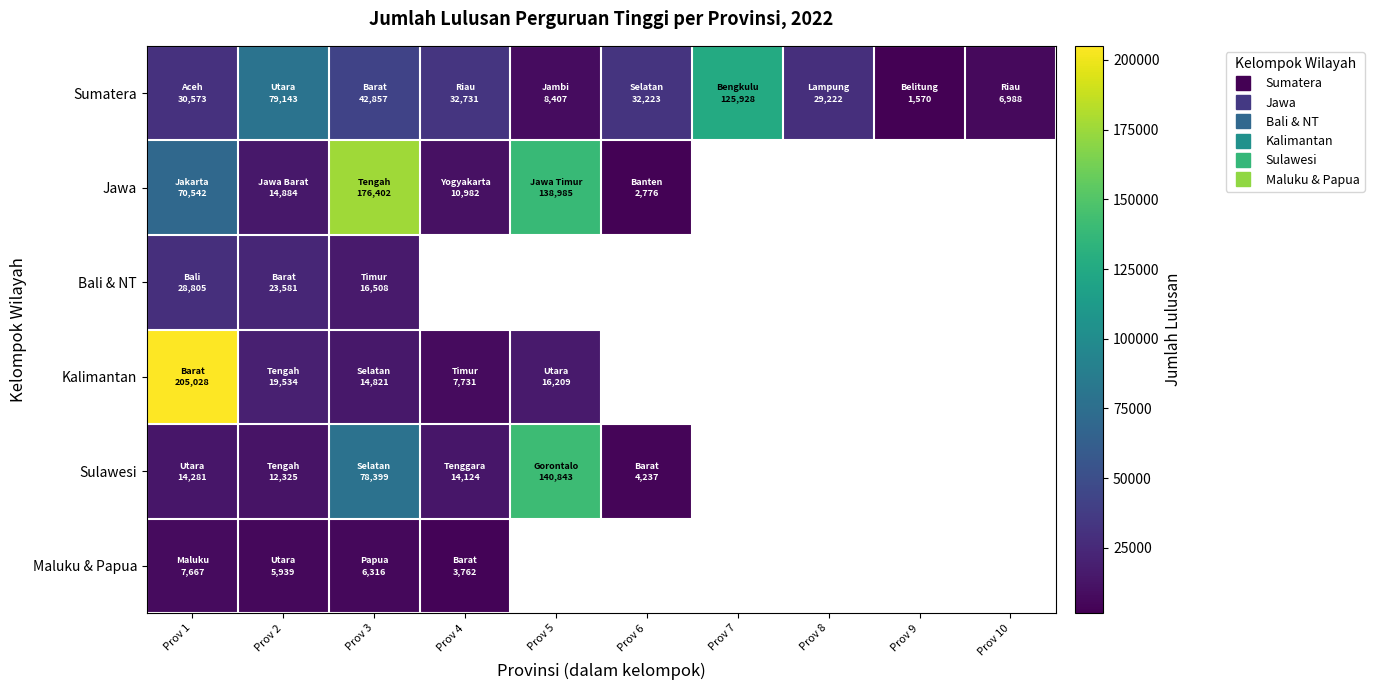

What is the minimum value for Sulawesi?

4237.0